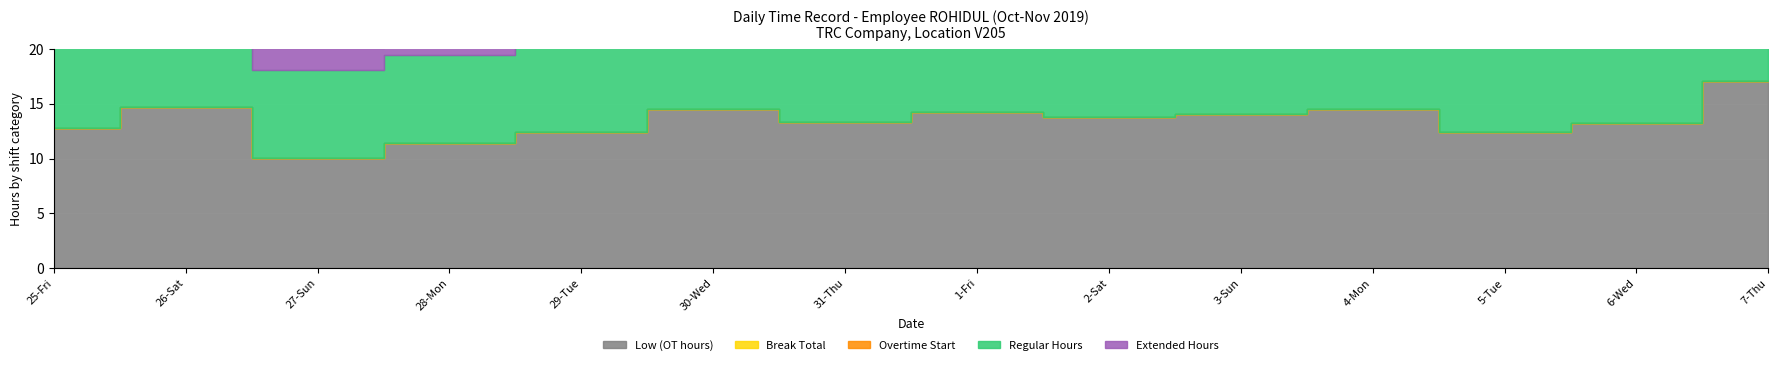

Is the value of Overtime Start at 7-Thu greater than the value of Extended Hours at 4-Mon?

No